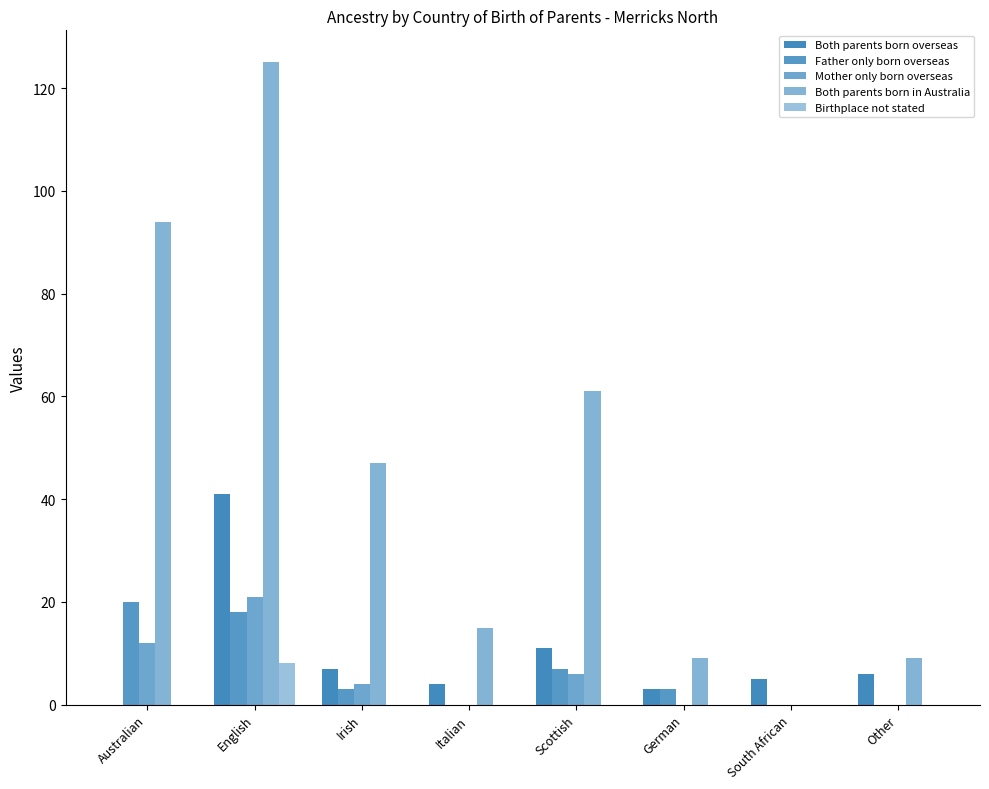

What is the sum of all Birthplace not stated values?

8